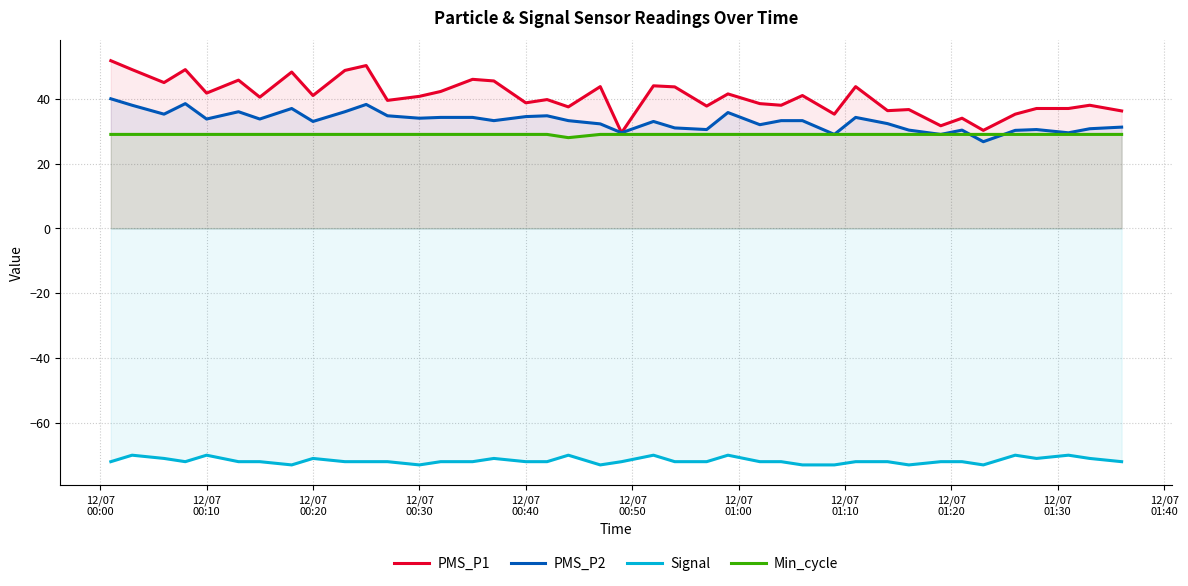

What is the value of the Min_cycle point at the 31st from the left?

29.0